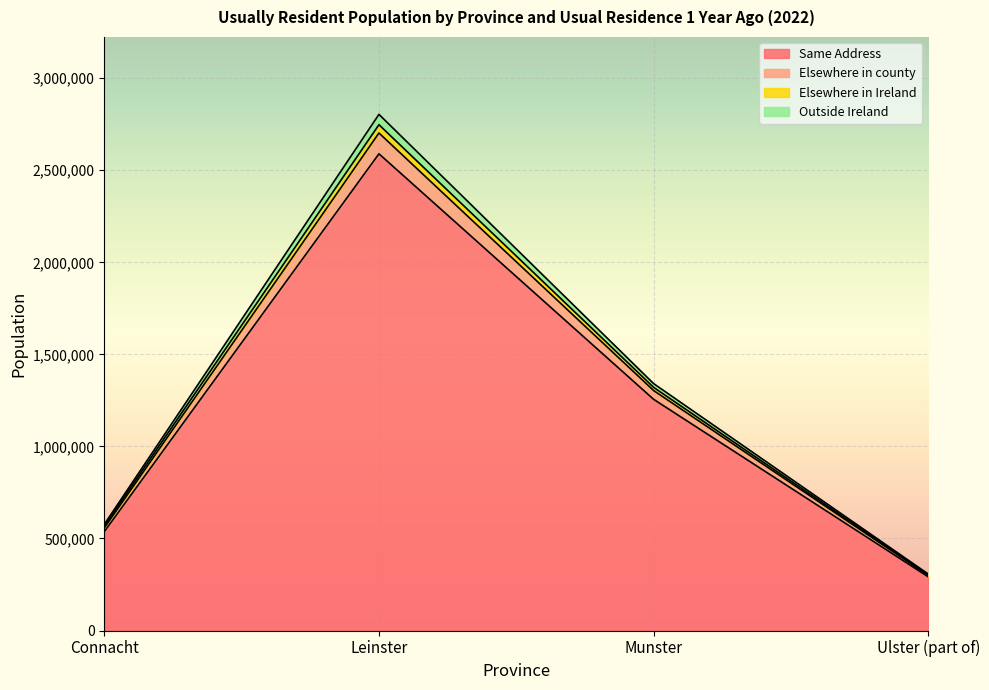

True or false: Elsewhere in Ireland has a value of 4350807 at Leinster.

False